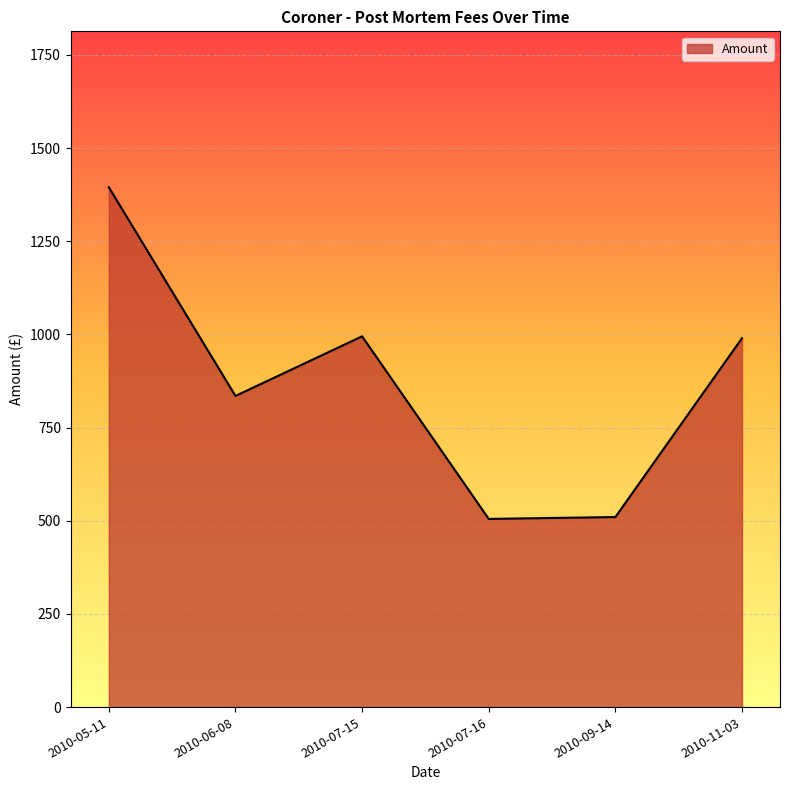

Which has a higher value, 2010-06-08 or 2010-09-14?

2010-06-08